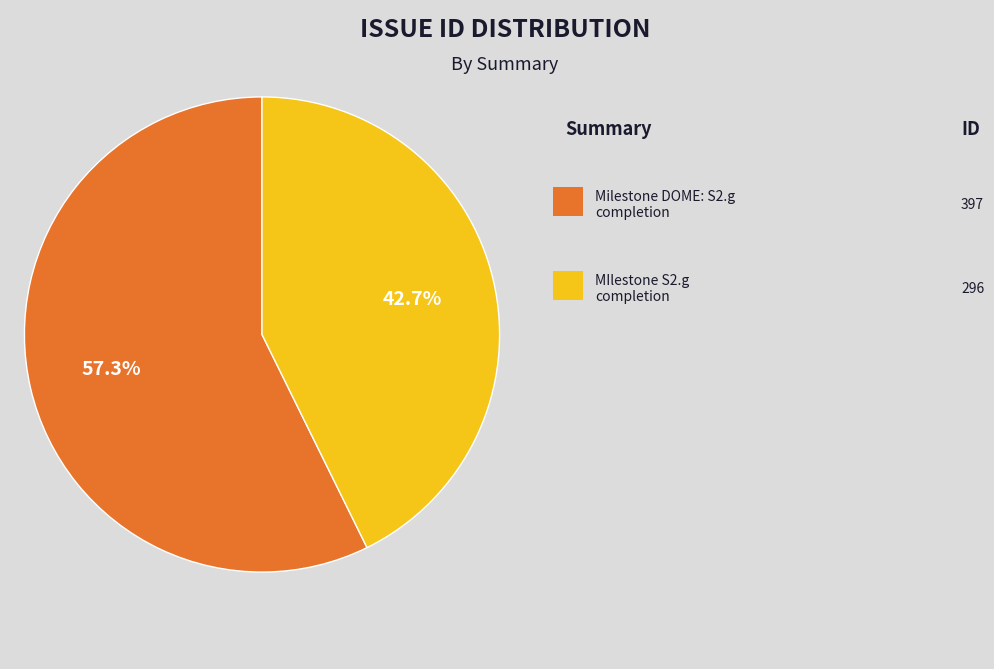

Is there any slice that represents more than half of the pie?

Yes